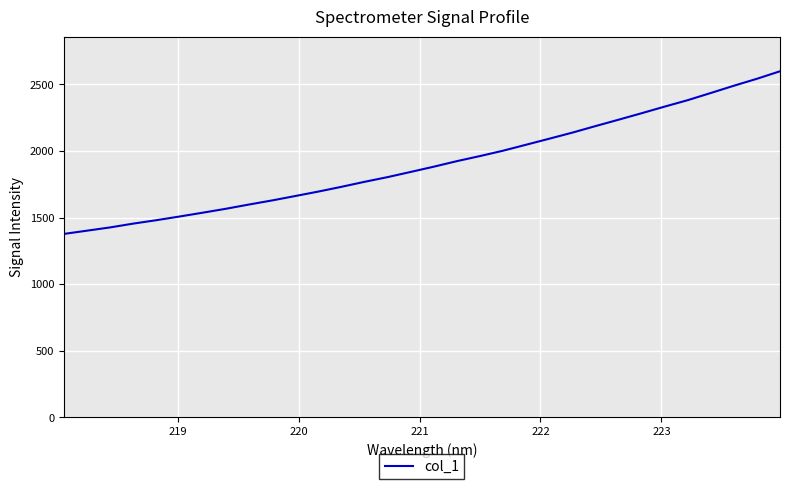

How many values are below 1882?

16